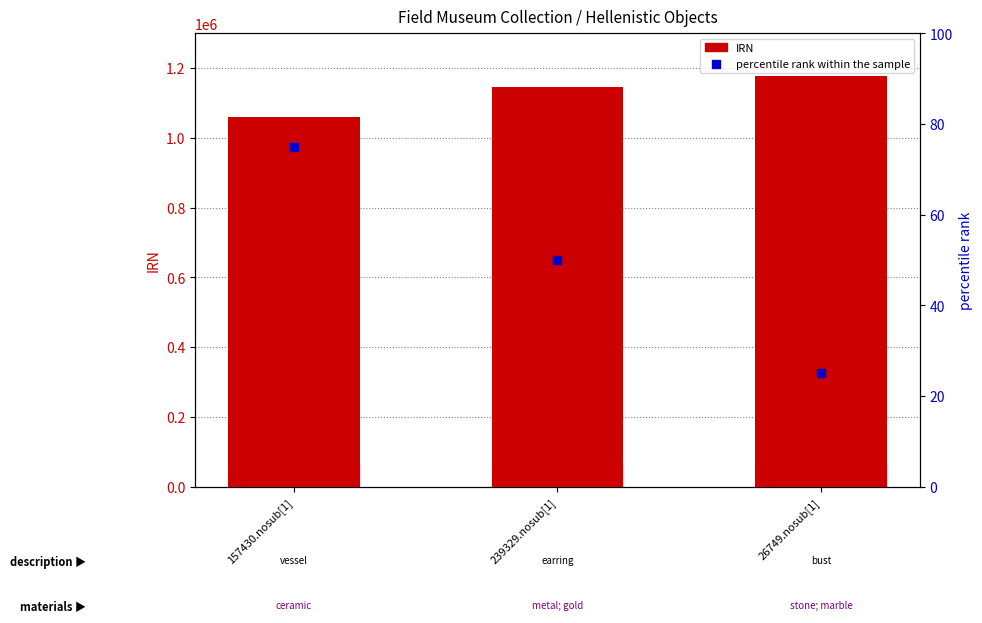

Which series contains the highest Y value?

IRN